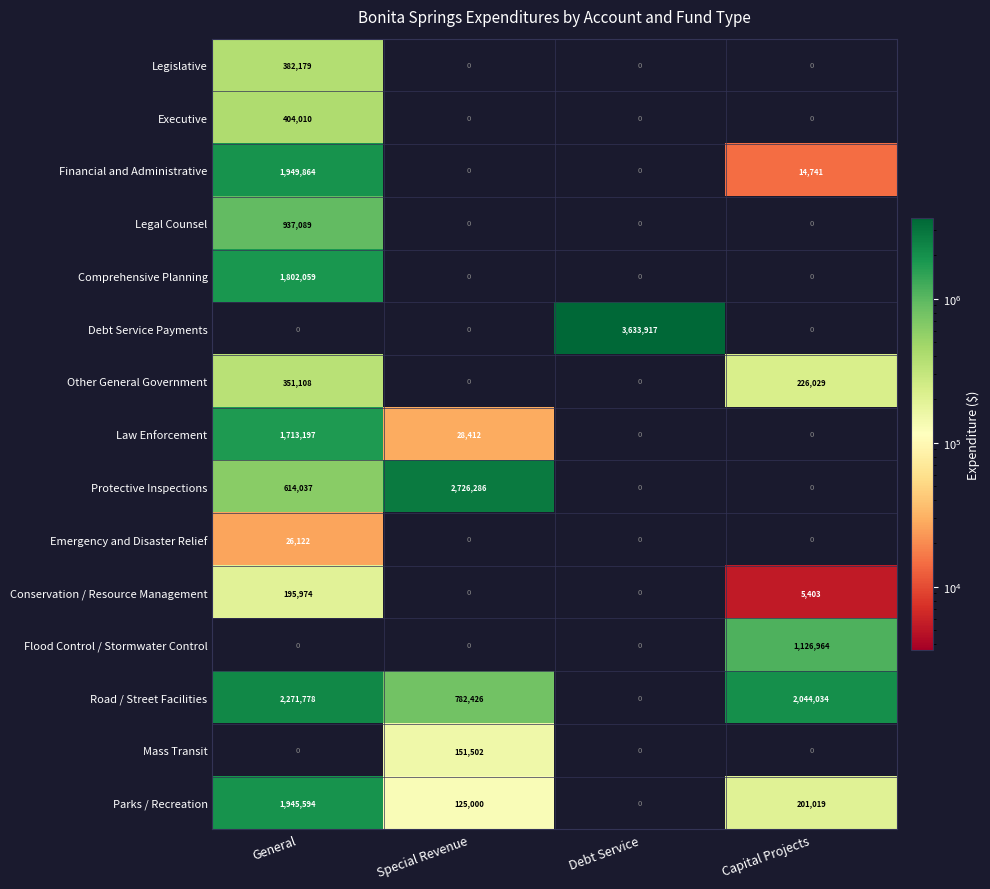

How many categories are shown in the chart?

4